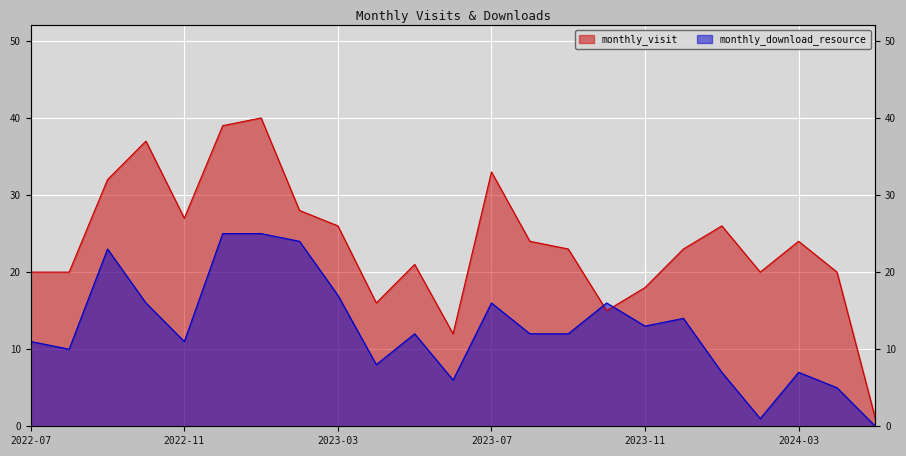

True or false: monthly_download_resource and monthly_visit cross at least once.

True